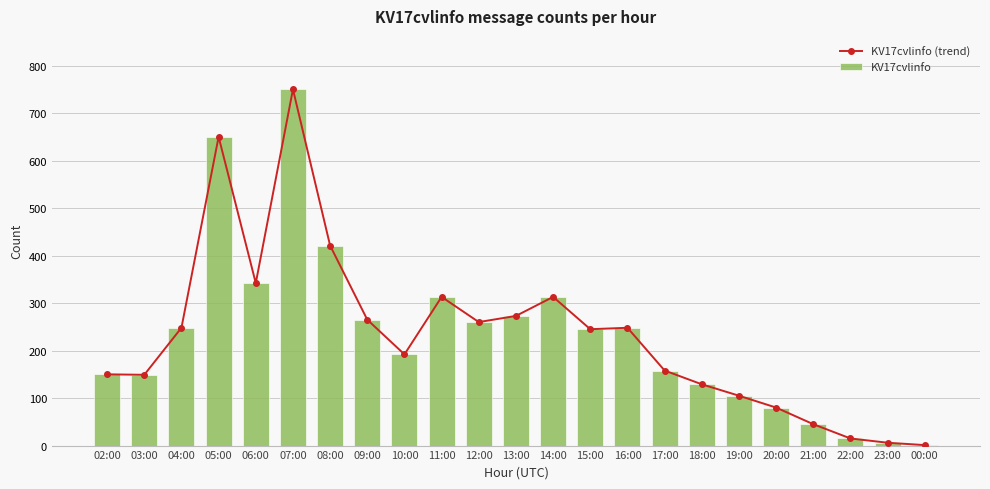

Where is KV17cvlinfo (trend) nearest to the value 375?

06:00